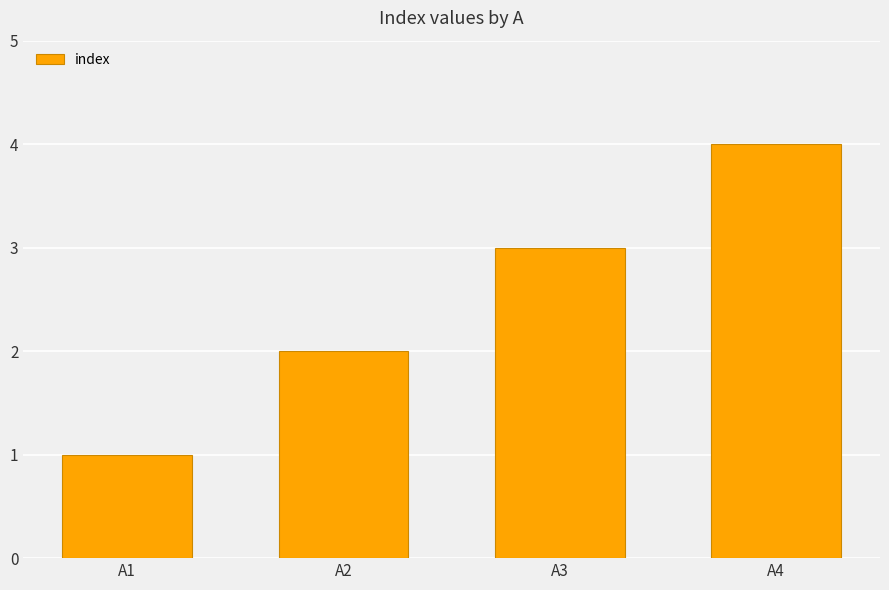

Are the bars horizontal?

No